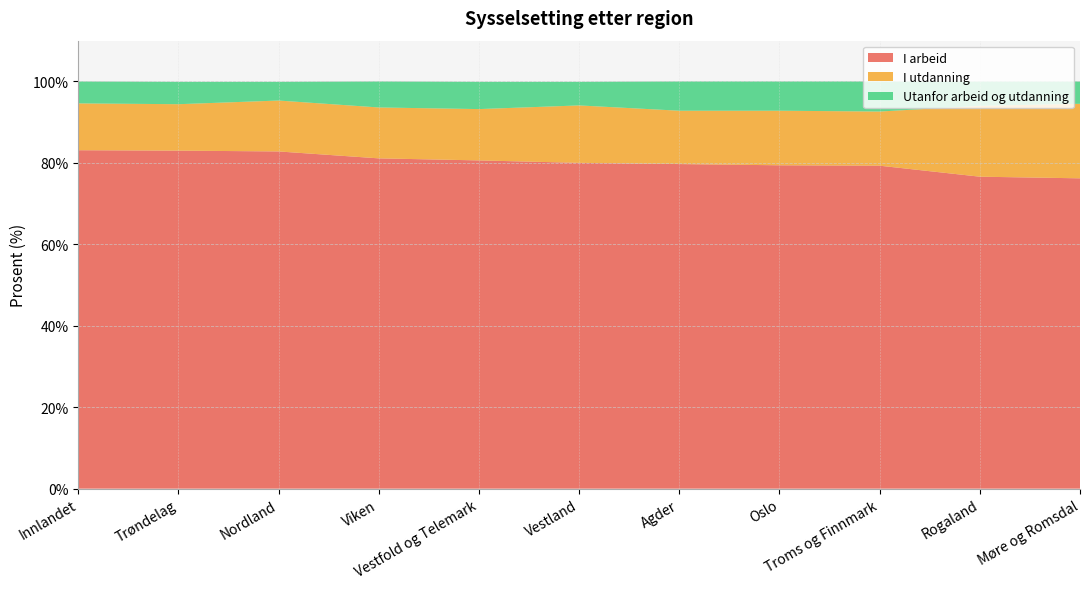

Reading right to left, transcribe all the data shown in this chart.

I arbeid: Møre og Romsdal=76.2	Rogaland=76.6	Troms og Finnmark=79.3	Oslo=79.4	Agder=79.7	Vestland=80.0	Vestfold og Telemark=80.6	Viken=81.1	Nordland=82.8	Trøndelag=83.0	Innlandet=83.1
I utdanning: Møre og Romsdal=18.3	Rogaland=17.4	Troms og Finnmark=13.3	Oslo=13.4	Agder=13.1	Vestland=14.1	Vestfold og Telemark=12.6	Viken=12.5	Nordland=12.5	Trøndelag=11.4	Innlandet=11.5
Utanfor arbeid og utdanning: Møre og Romsdal=5.5	Rogaland=6.0	Troms og Finnmark=7.4	Oslo=7.2	Agder=7.2	Vestland=5.8	Vestfold og Telemark=6.7	Viken=6.4	Nordland=4.6	Trøndelag=5.5	Innlandet=5.4